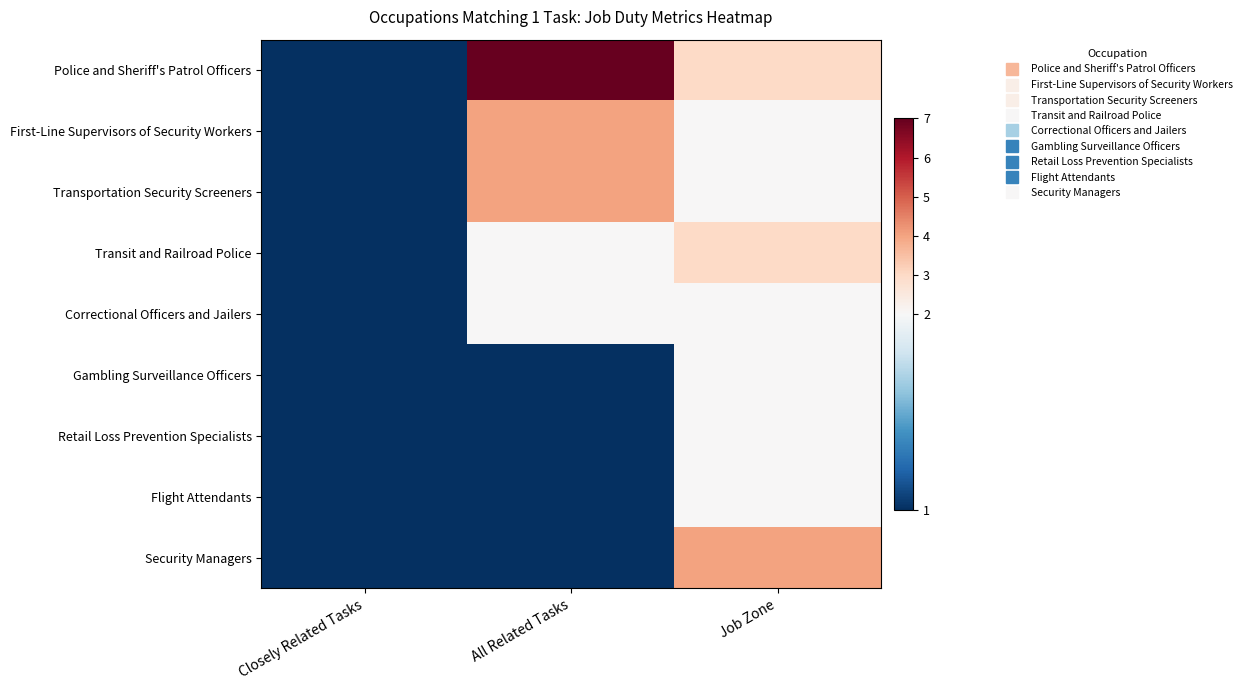

Between Job Zone and Closely Related Tasks, which is larger?

Job Zone